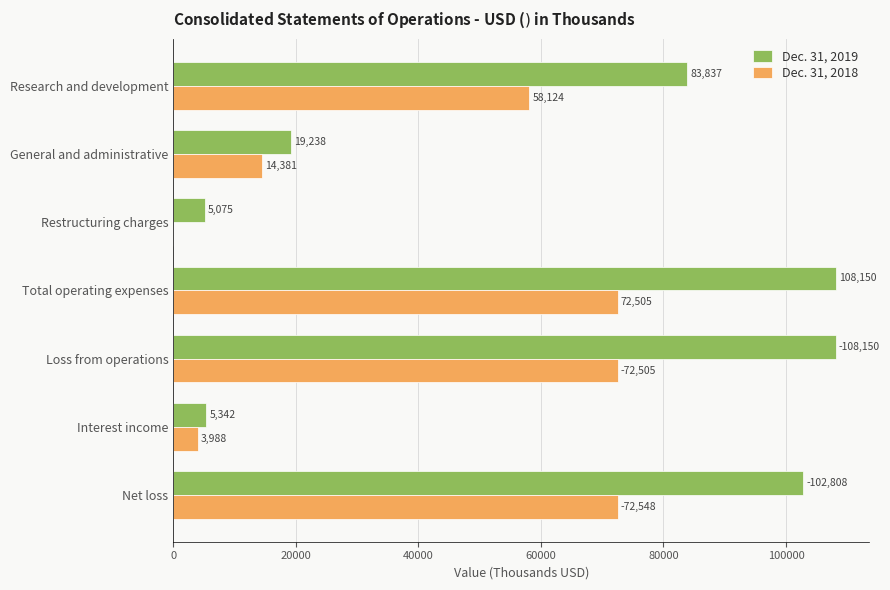

How many distinct data groups are displayed?

2